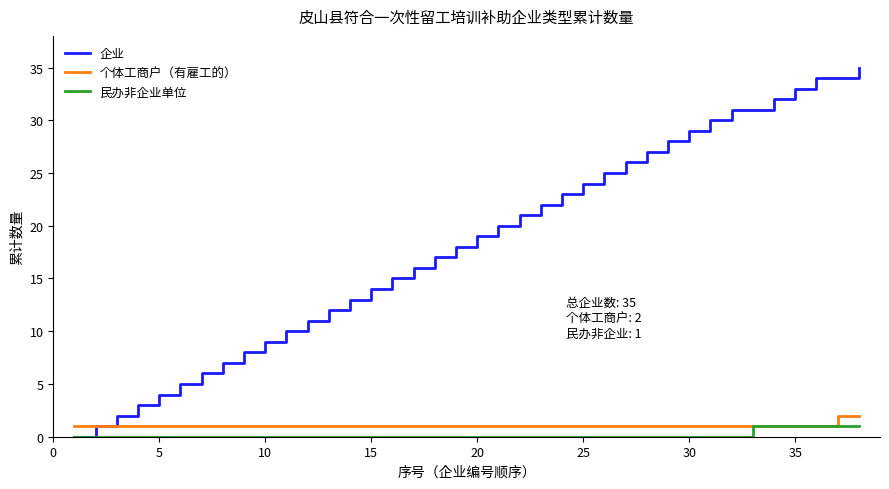

What is the greatest value displayed?

35